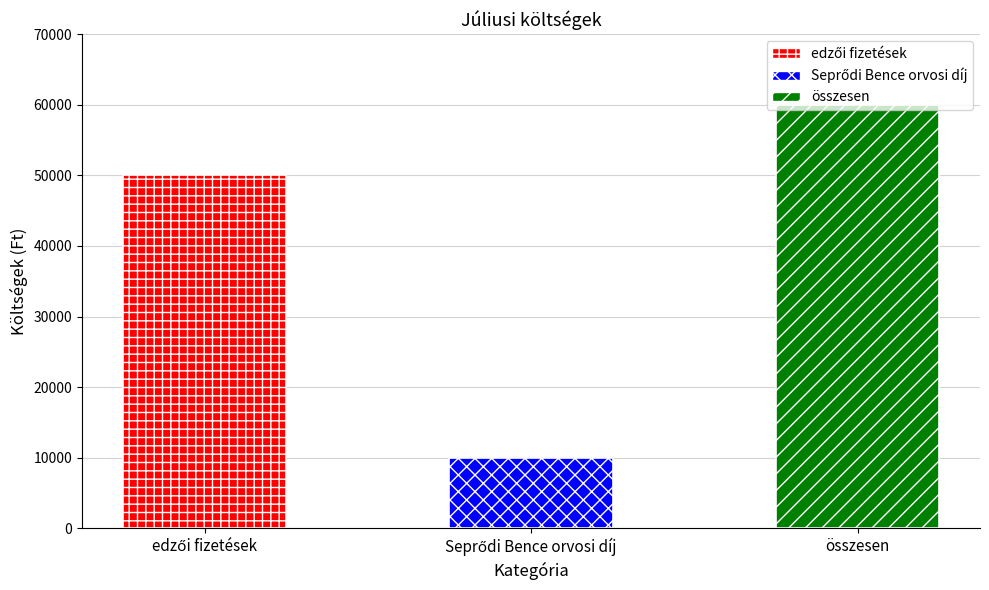

What is the sum of all values?

120000